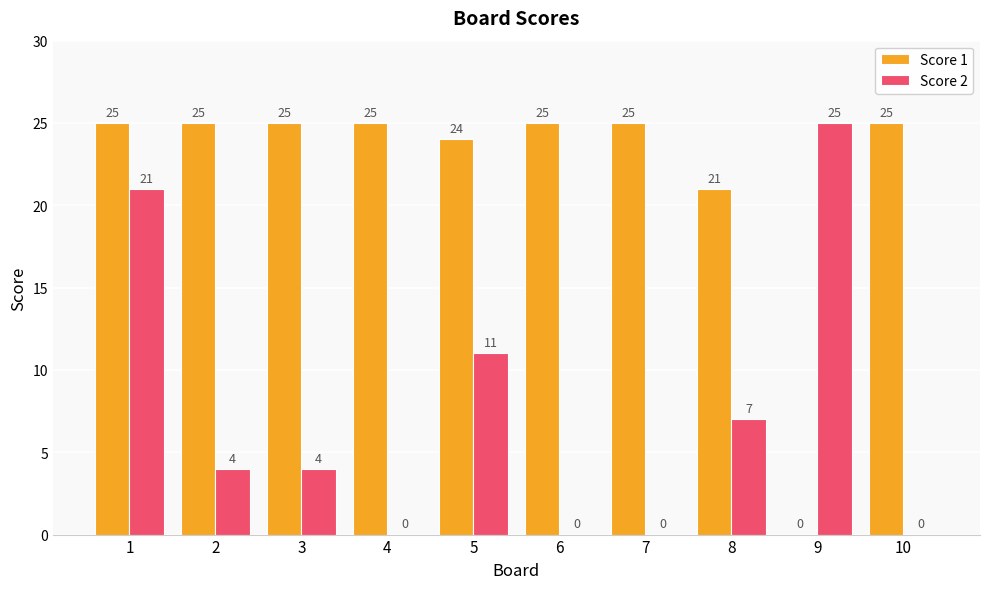

What is the total value across all series at 2?

29